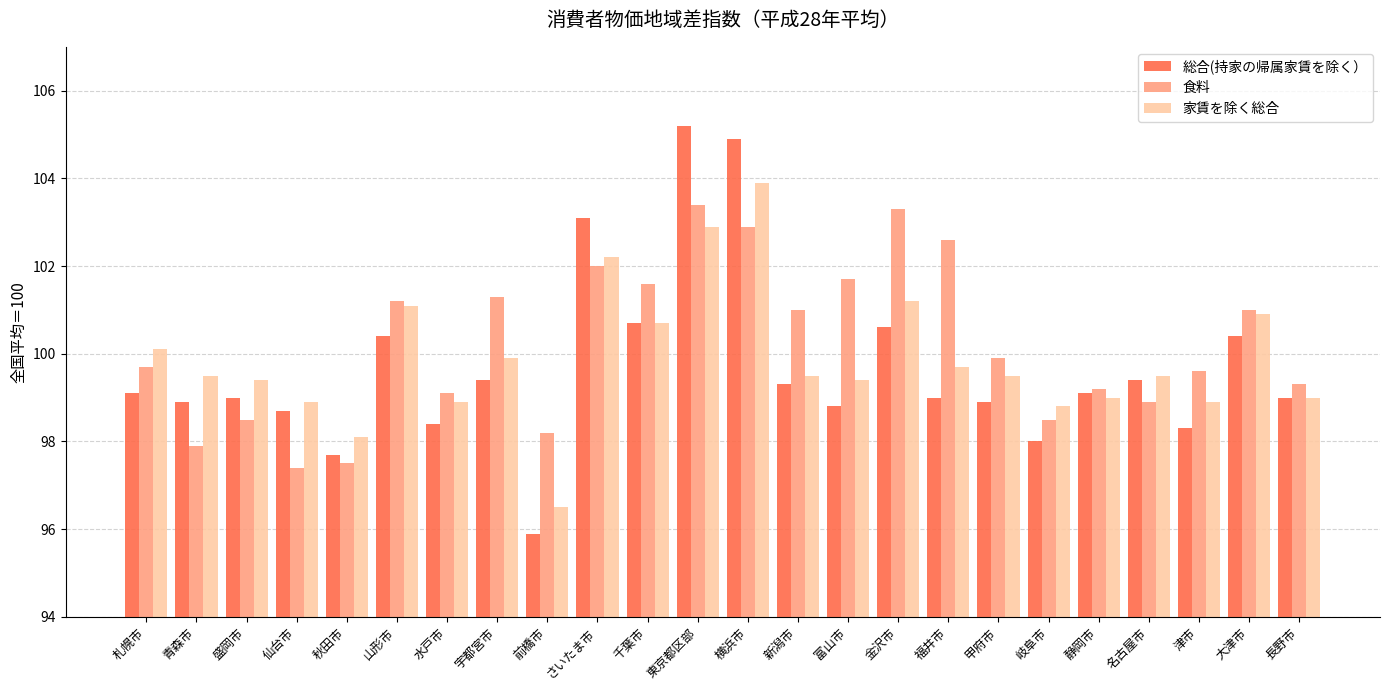

Which series has the largest range (max minus min)?

総合(持家の帰属家賃を除く）